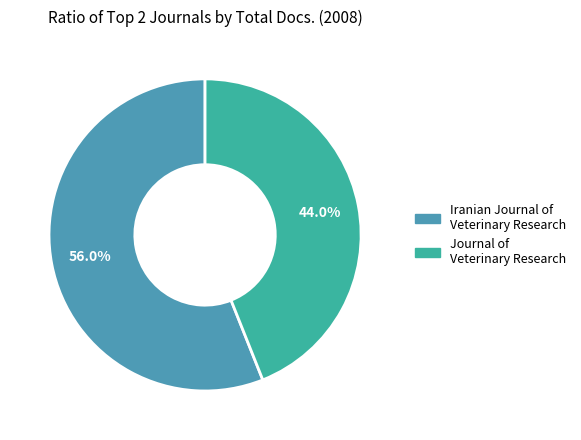

What is the largest slice in the pie chart?

Iranian Journal of Veterinary Research